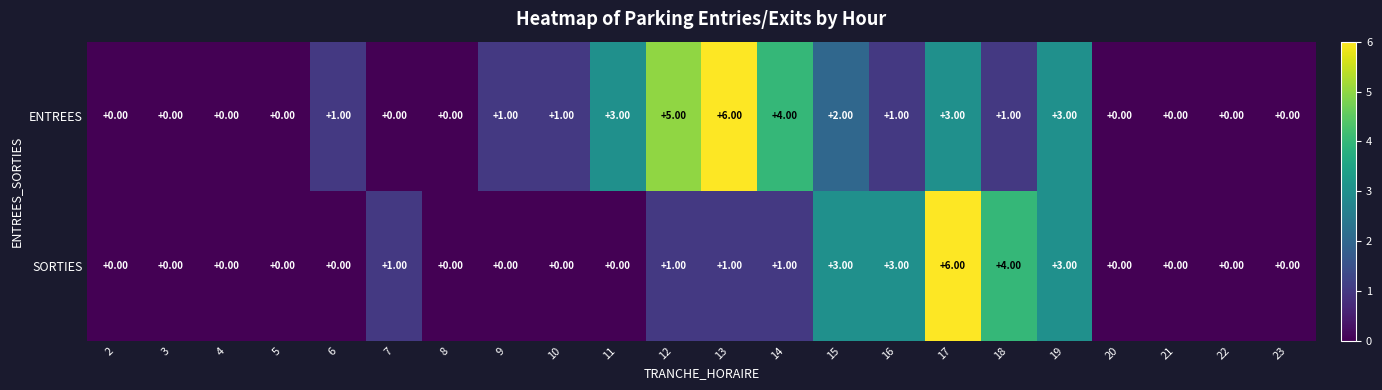

Is the value of ENTREES at 10 greater than the value of SORTIES at 17?

No